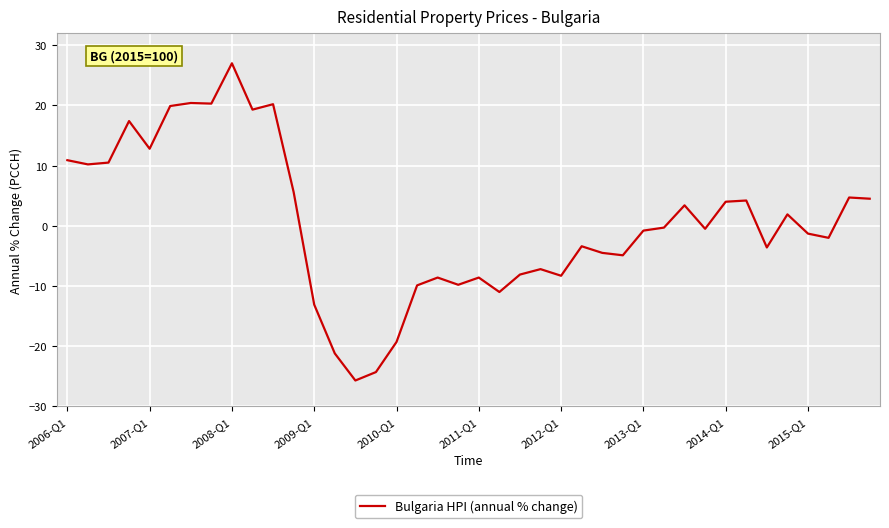

What is the greatest value displayed?

27.0